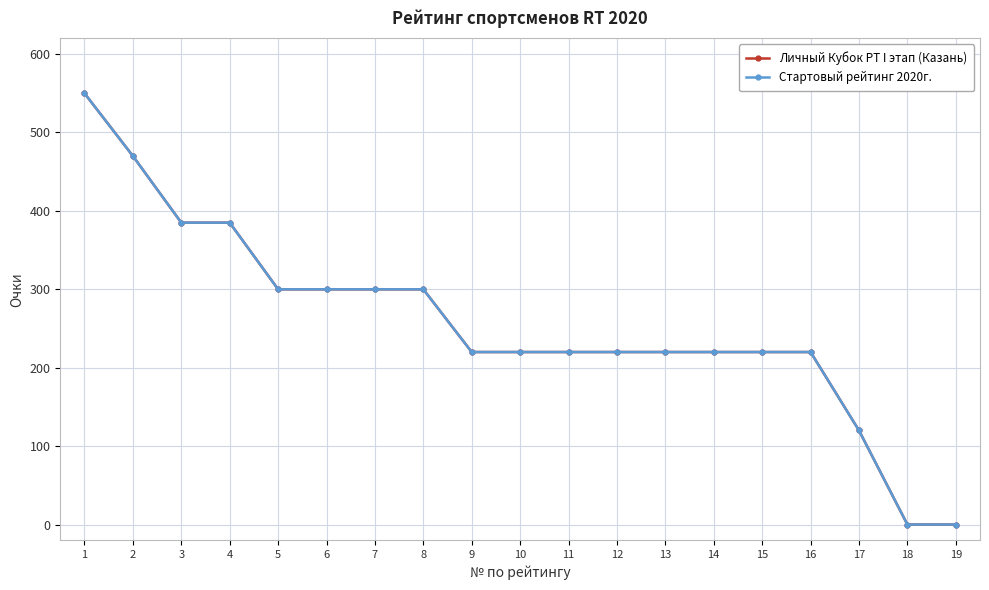

True or false: Стартовый рейтинг 2020г. and Личный Кубок РТ I этап (Казань) intersect in this chart.

False